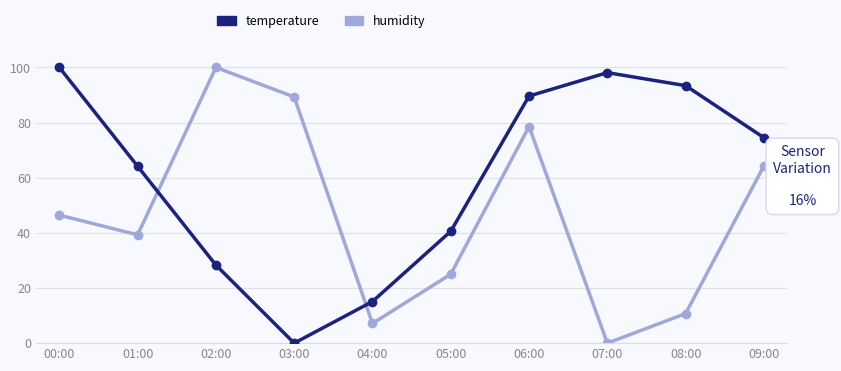

True or false: temperature has a value of 16.2 at 05:00.

False